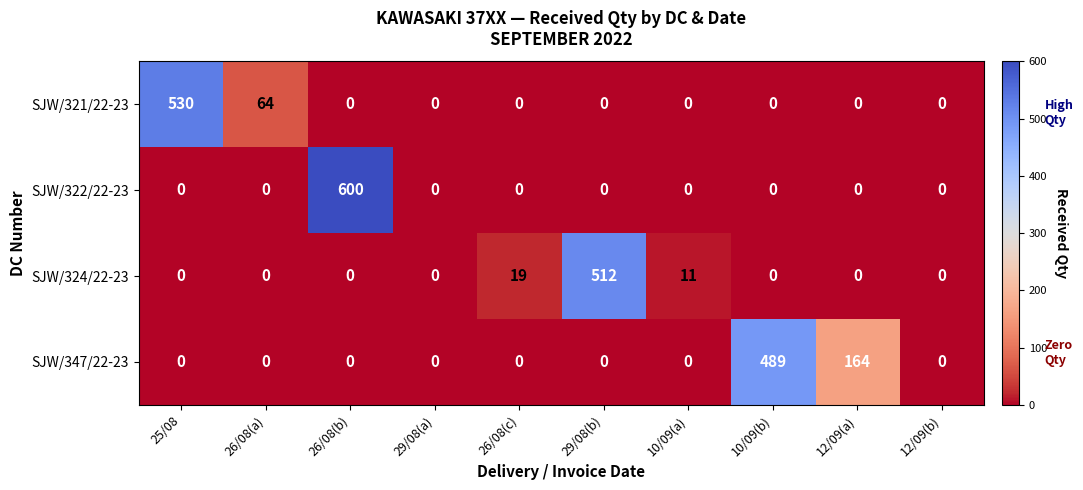

True or false: SJW/322/22-23 has a value of 0 at 25/08.

True